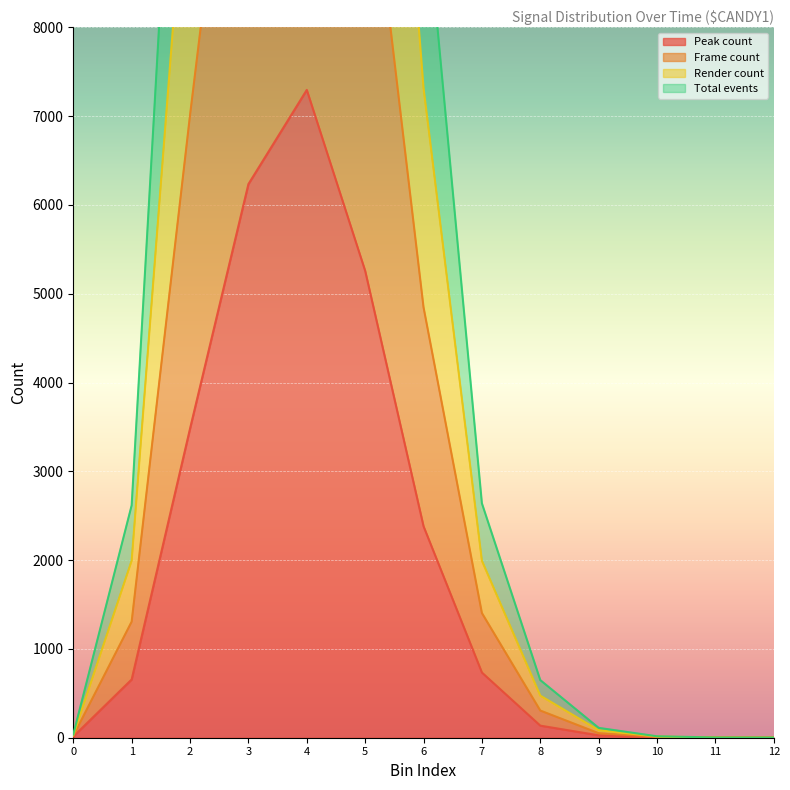

How many interior local peaks does the Total events series have?

1